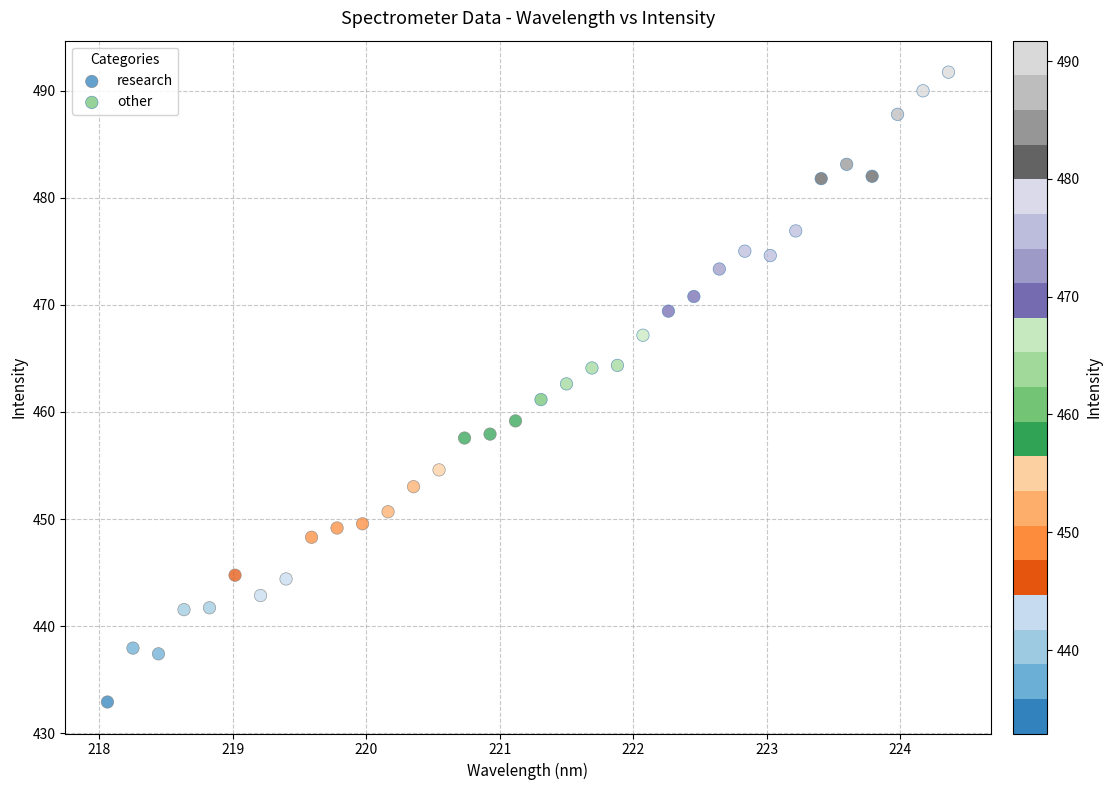

Which series contains the highest Y value?

other